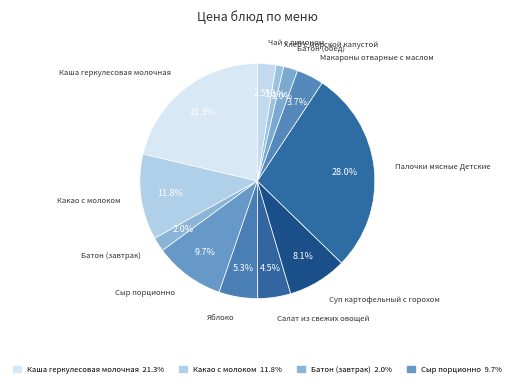

How many slices are in this pie chart?

12